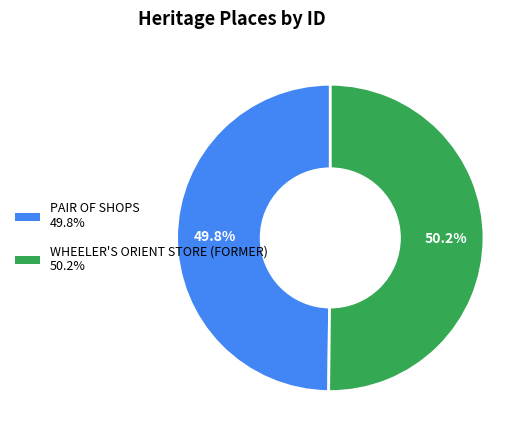

What percentage is the WHEELER'S ORIENT STORE (FORMER) slice, to the nearest percent?

50%